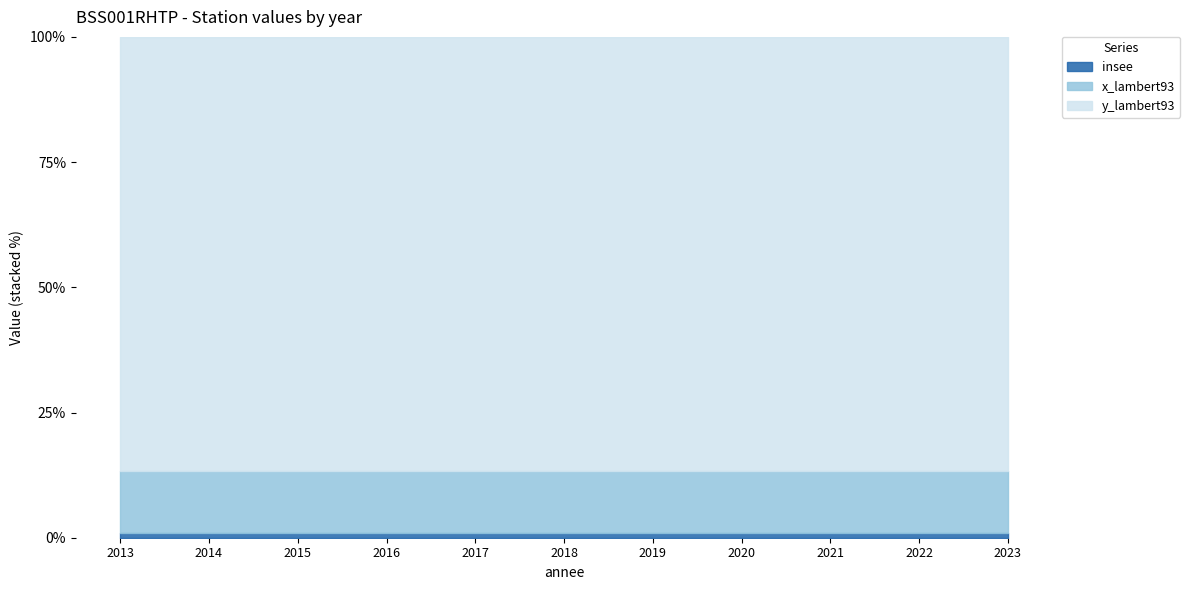

True or false: insee and y_lambert93 intersect in this chart.

False